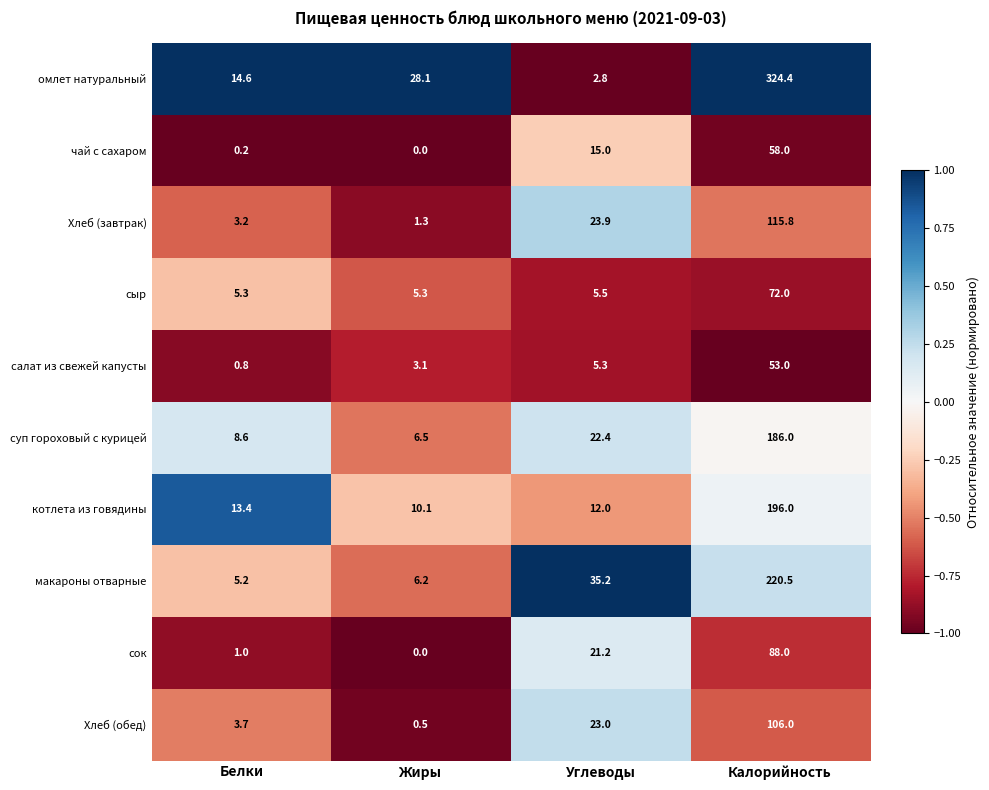

Between Белки and Калорийность, which series saw the biggest shift?

омлет натуральный